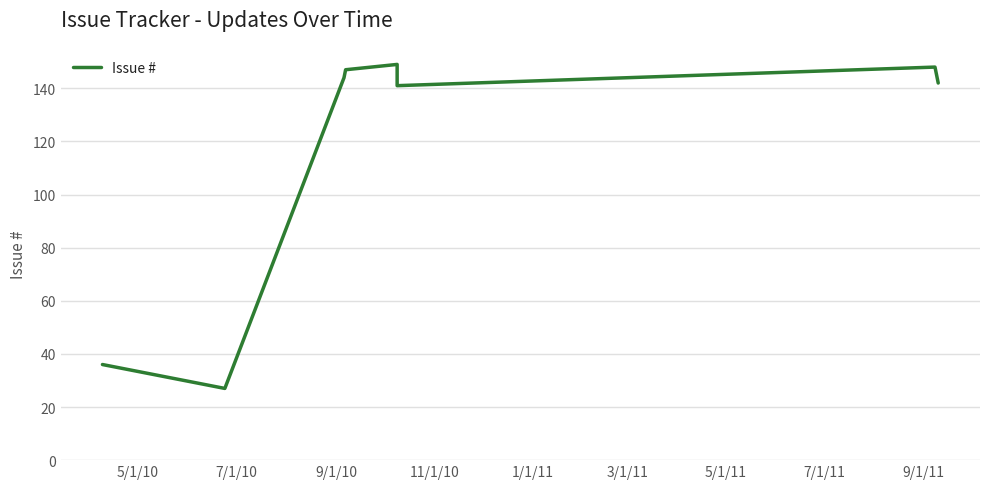

The value at 5/1/10 is 36. True or false?

True